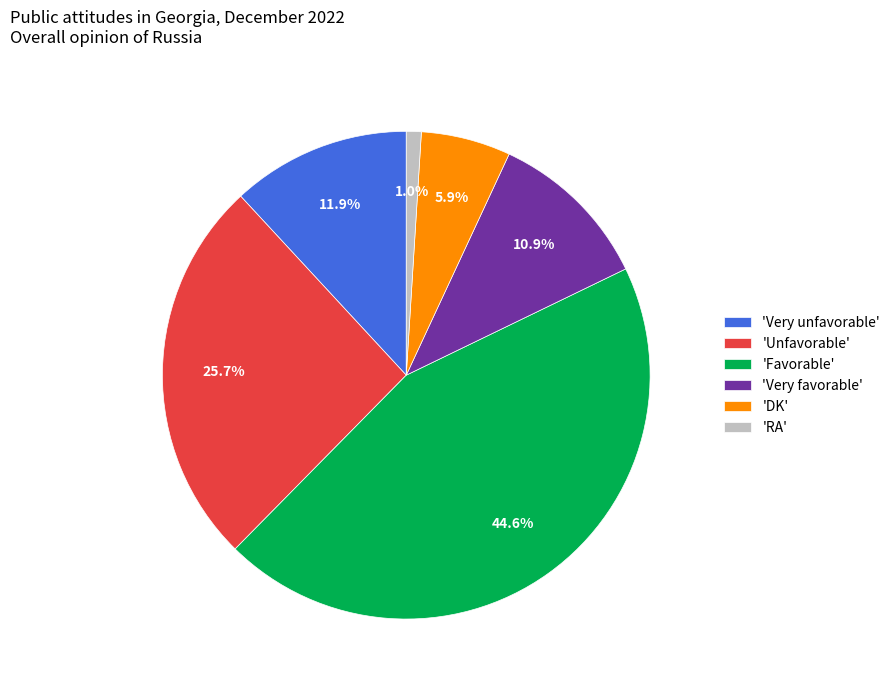

Which category has the biggest portion of the pie?

'Favorable'